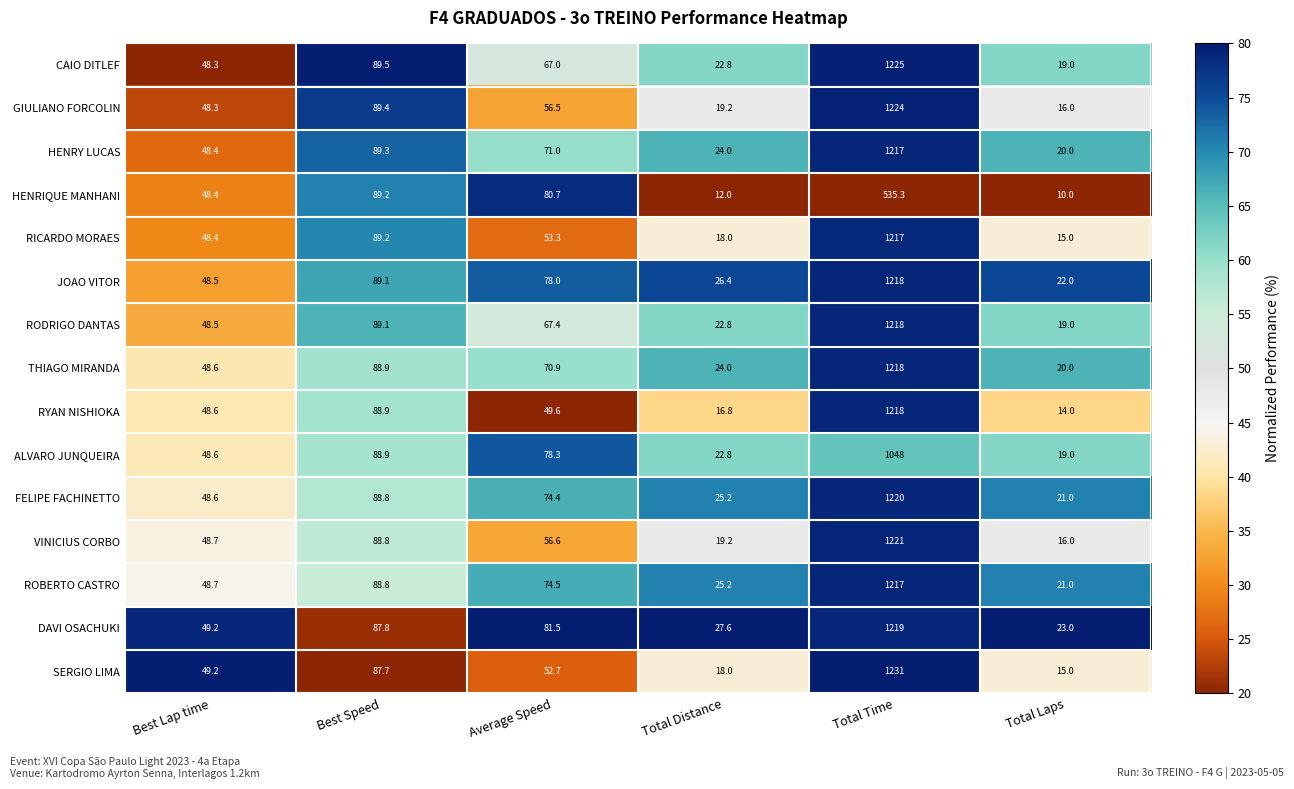

What is the difference between the maximum and second lowest values in the VINICIUS CORBO series?

1201.8